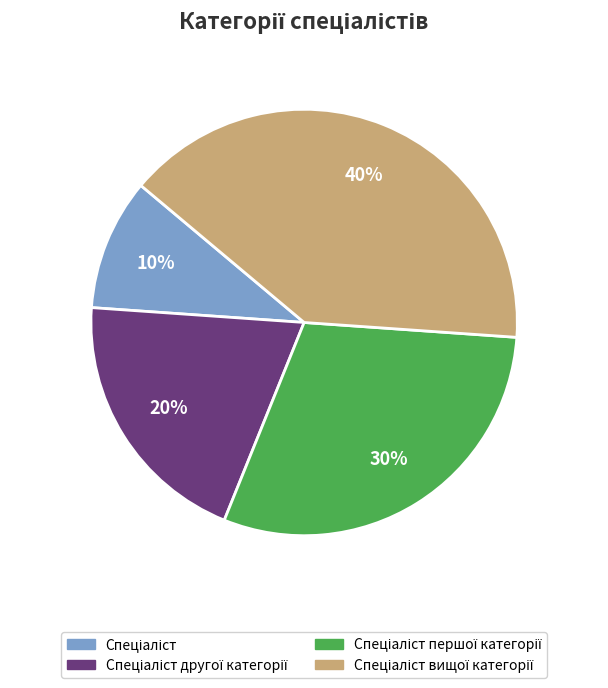

Does any single category account for the majority?

No